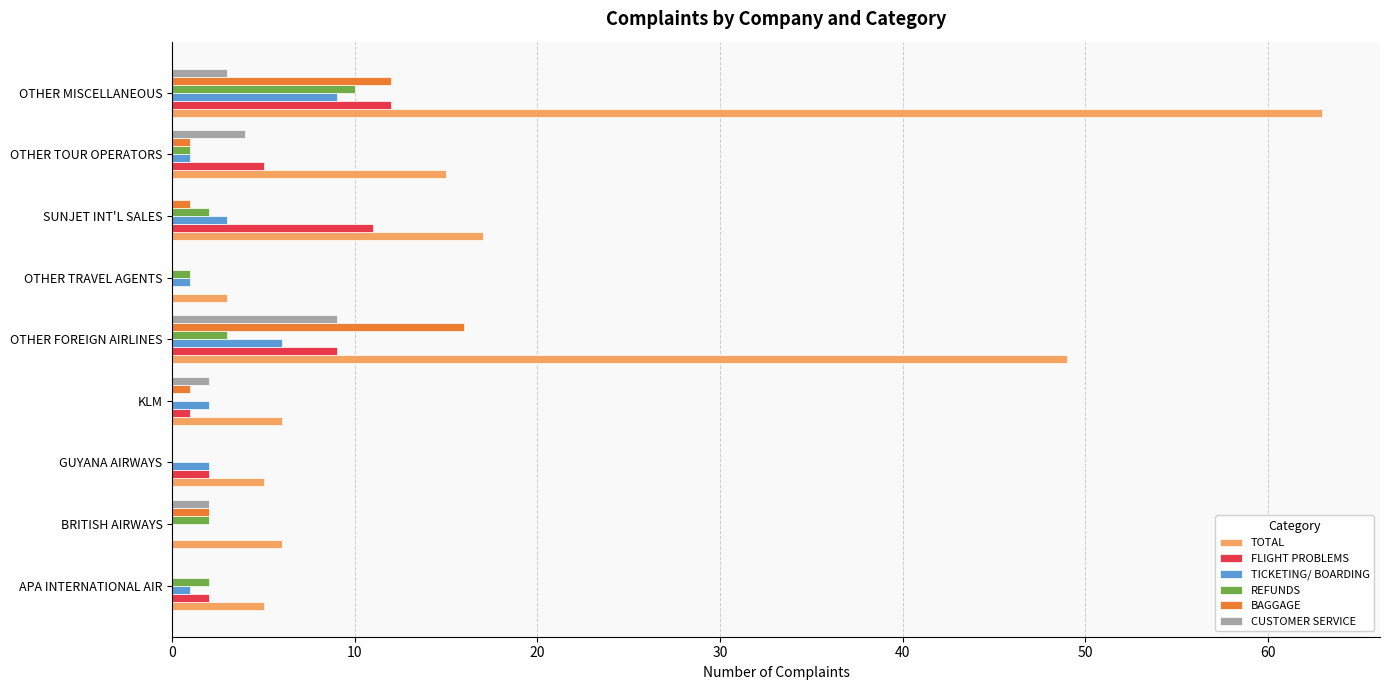

What value does the FLIGHT PROBLEMS series have at OTHER FOREIGN AIRLINES?

9